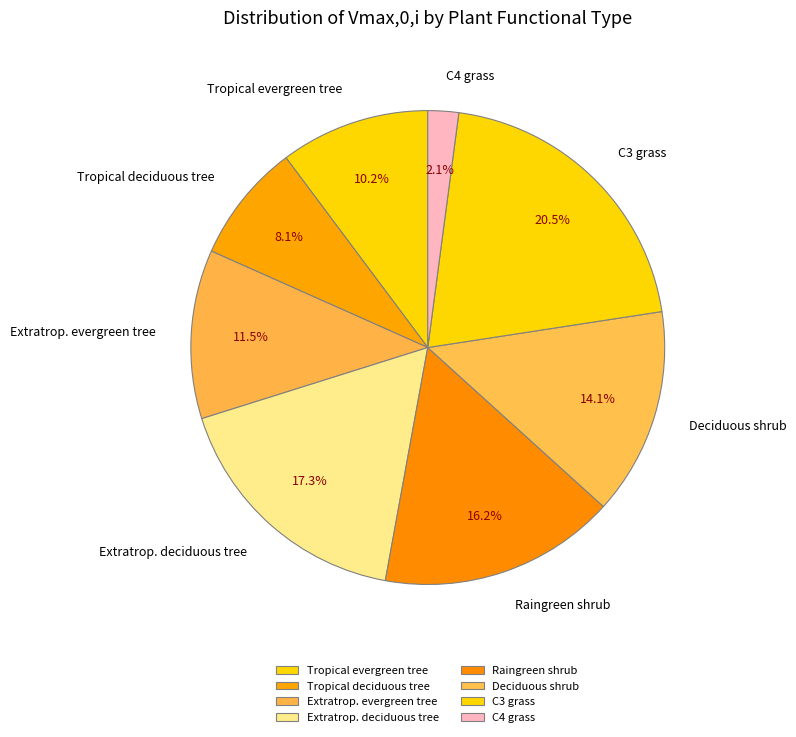

To the nearest percent, what is the combined percentage of Extratrop. deciduous tree and C4 grass?

19%